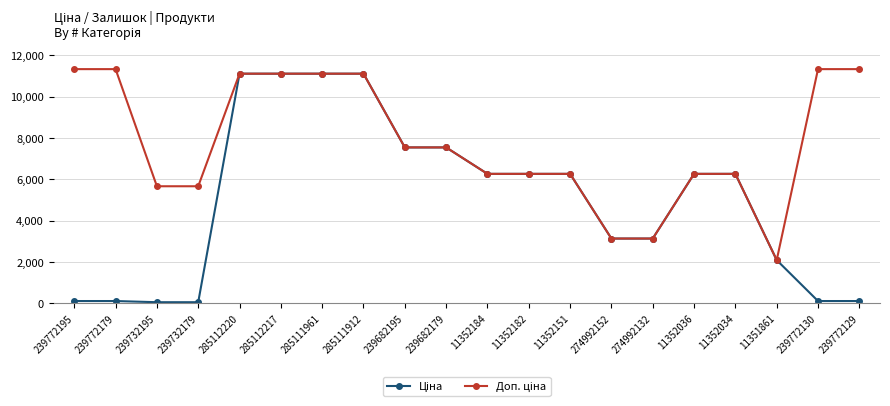

How many lines are shown in the chart?

2